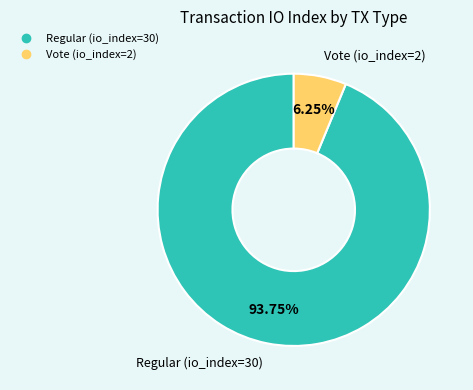

The Regular (io_index=30) slice represents 85% of the pie. True or false?

False